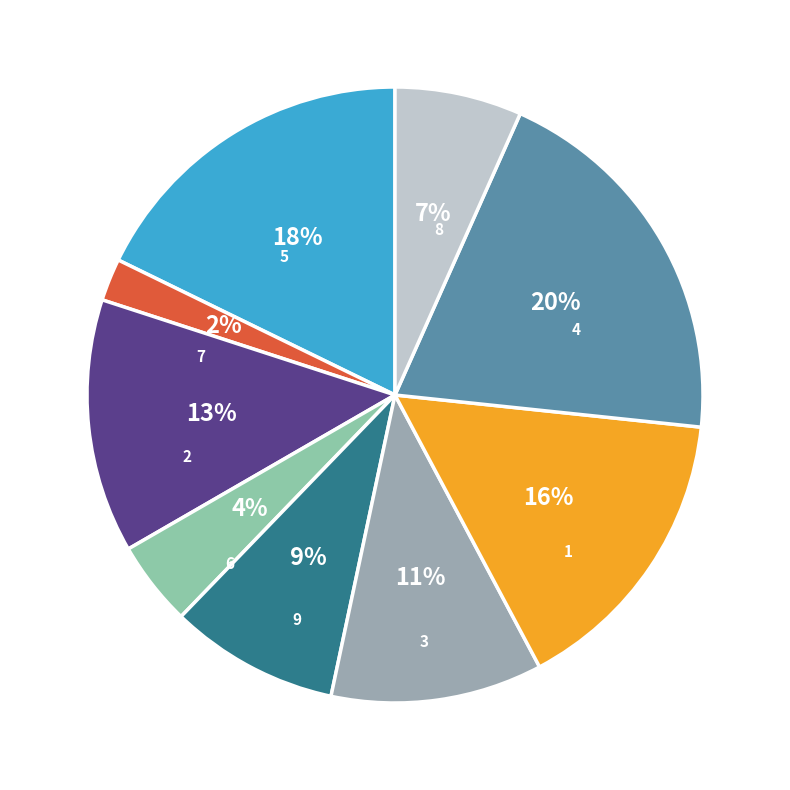

Approximately how many times larger is the value at 7 compared to 8?

0.3